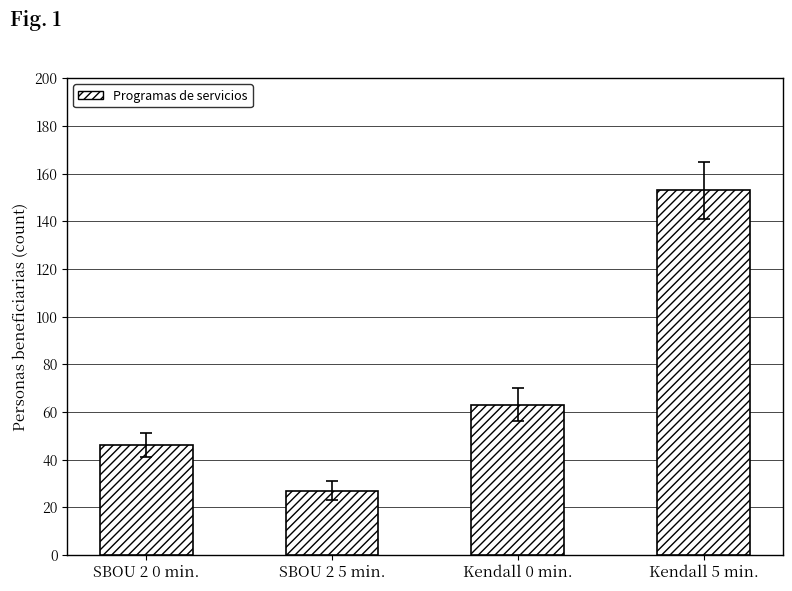

What is the difference between the second highest and second lowest values?

17